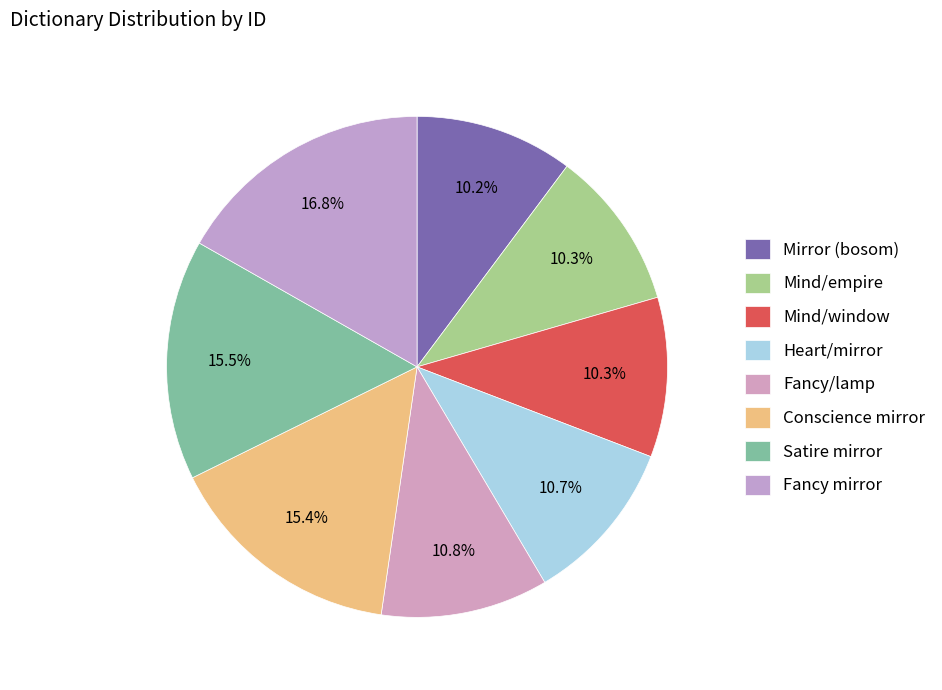

Does Satire mirror account for over 50% of the chart?

No